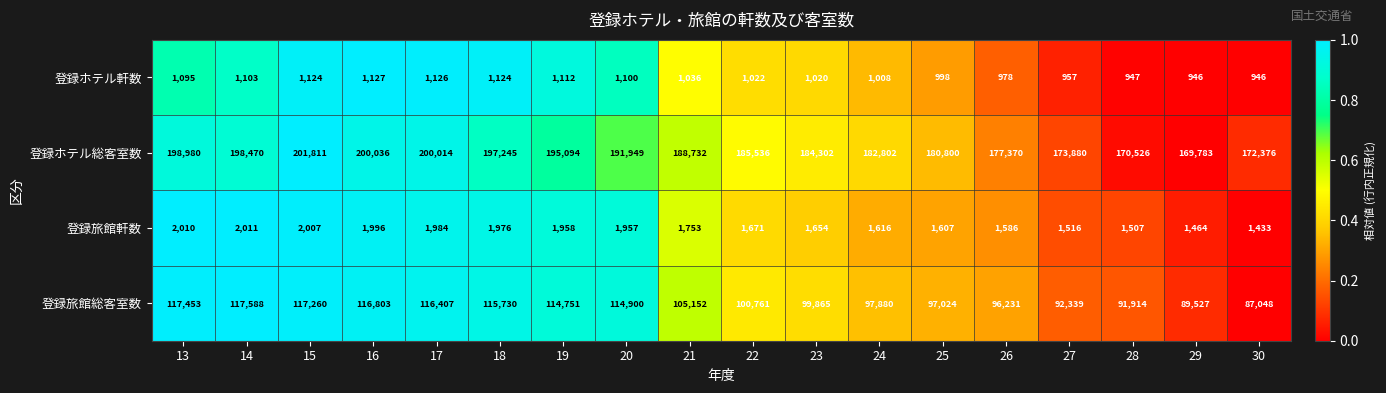

Which series has the largest range (max minus min)?

登録ホテル総客室数